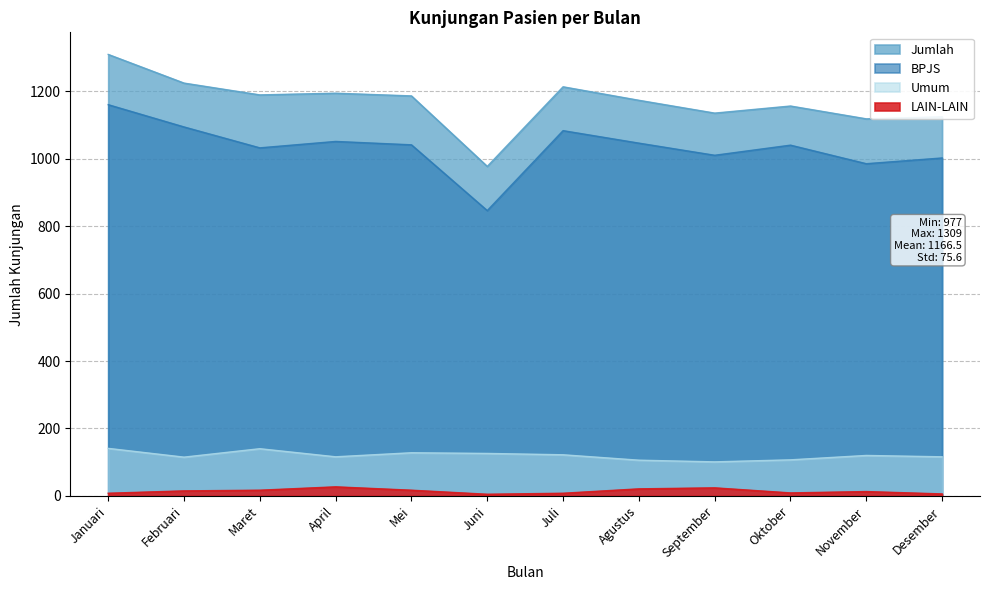

List the series in order of their peak value, highest first.

Jumlah, BPJS, Umum, LAIN-LAIN